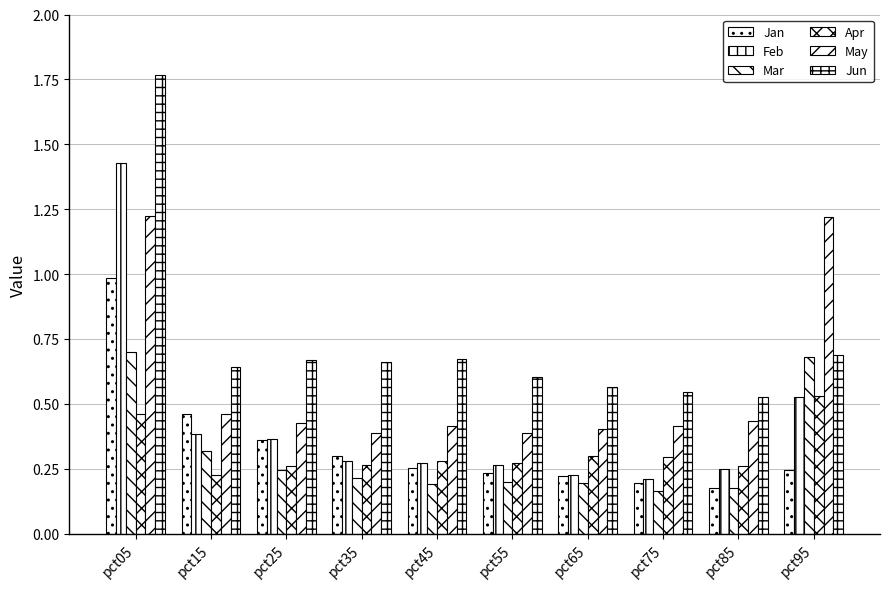

What is the sum of the May values at pct45 and pct05?

1.6